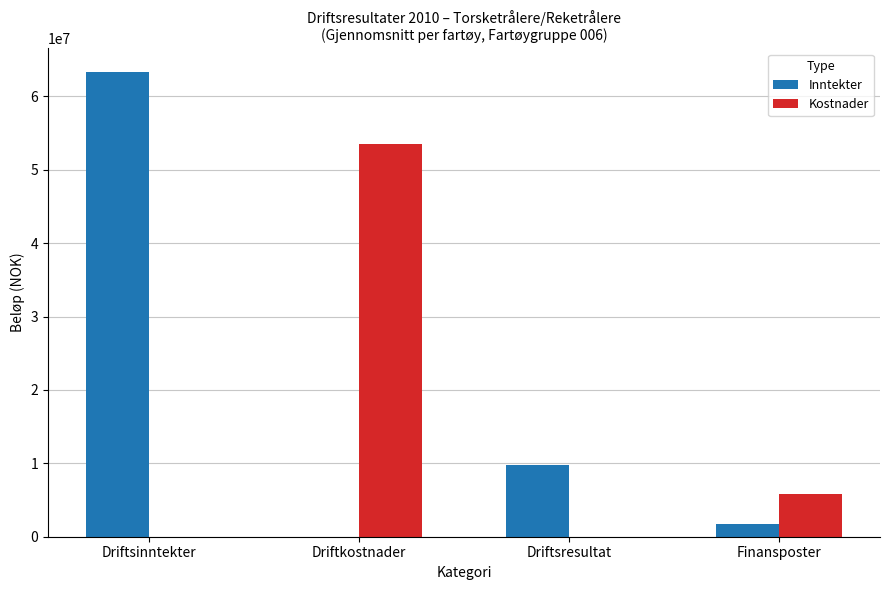

Which category has the highest value across all series?

Driftsinntekter